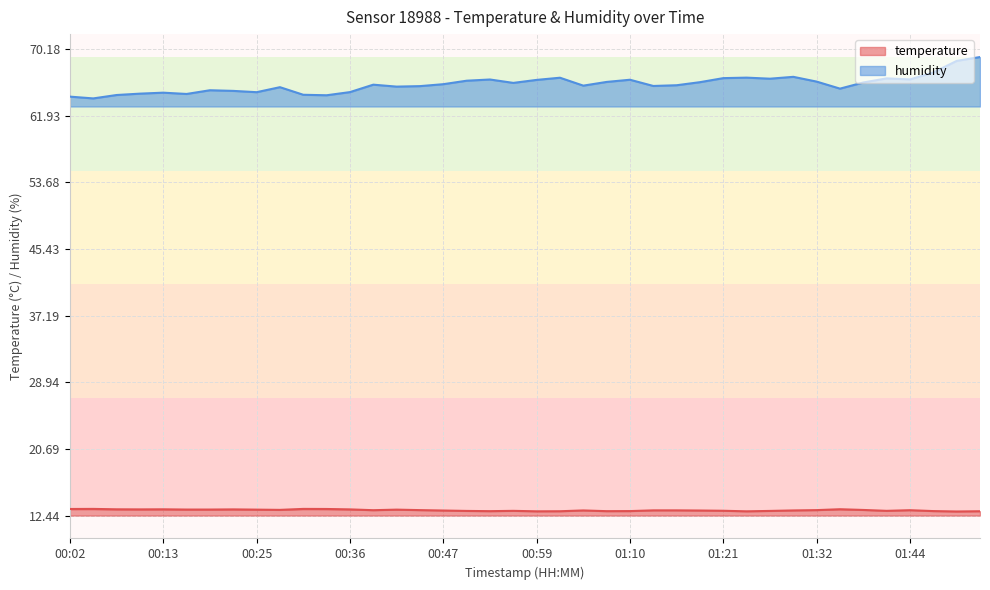

True or false: temperature and humidity intersect in this chart.

False